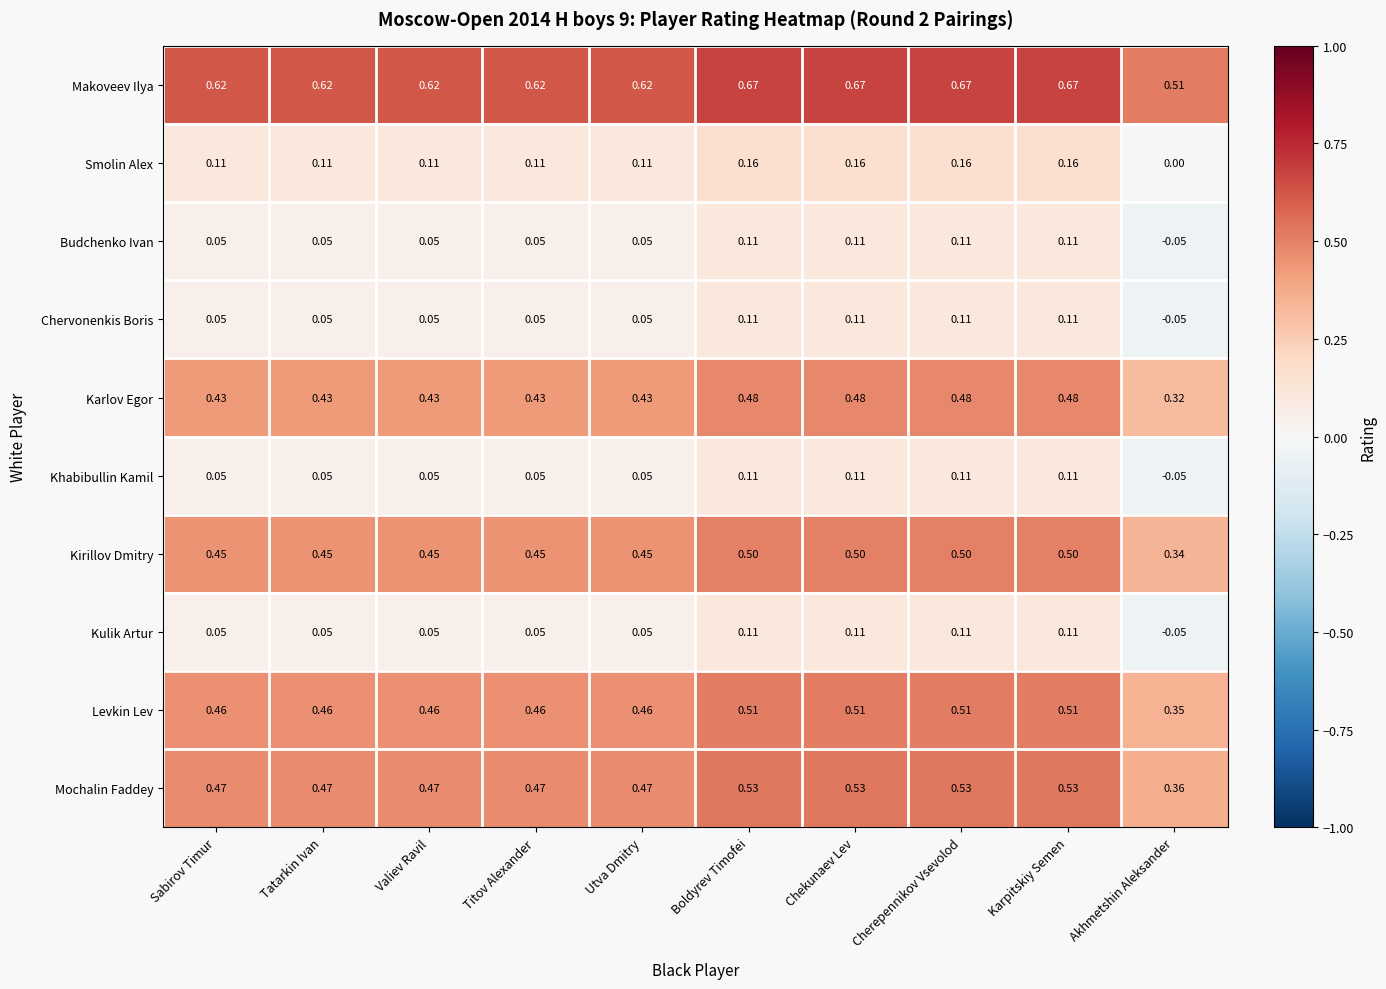

At which label does Levkin Lev reach its minimum?

Akhmetshin Aleksander